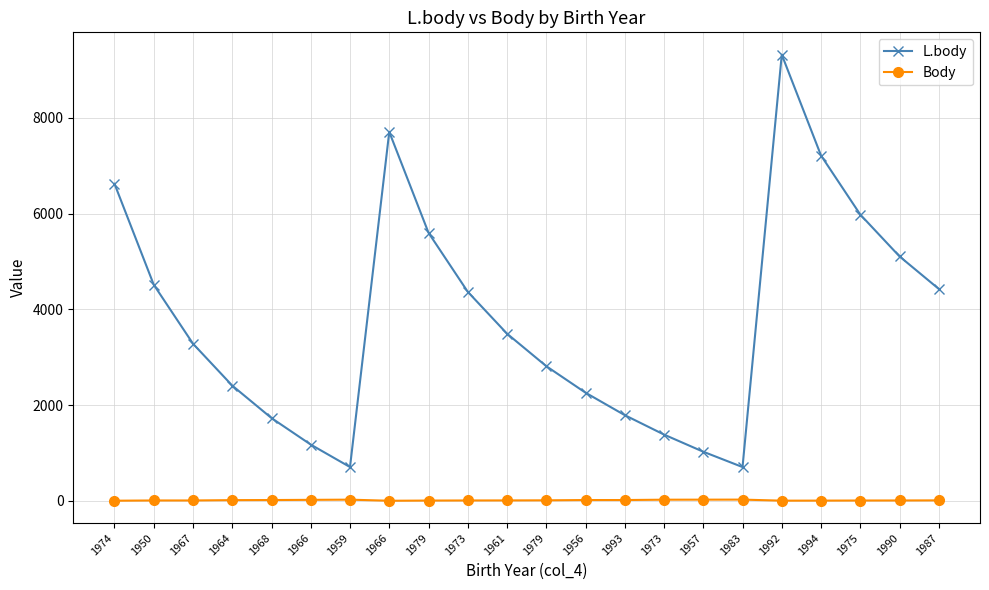

Between 1993 and 1979, which is larger?

1979